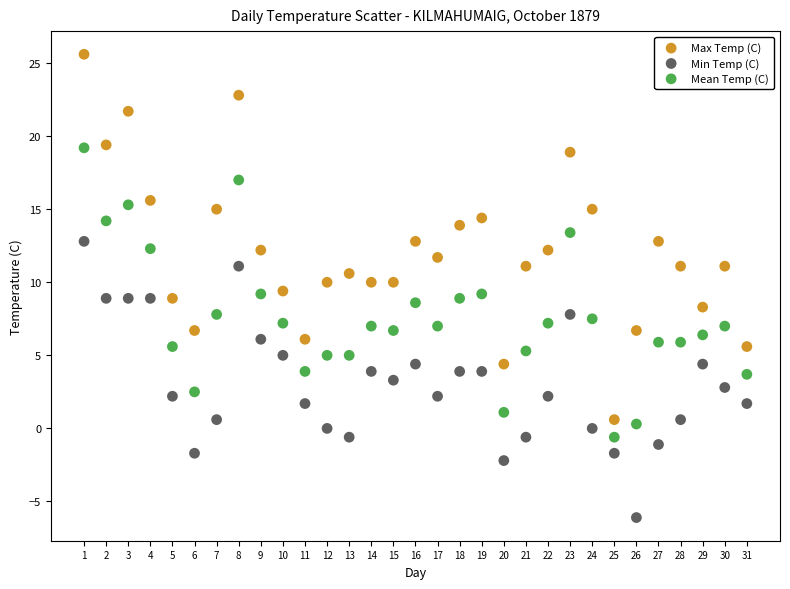

Across all data points, what is the range of Y values (max minus min)?

31.7